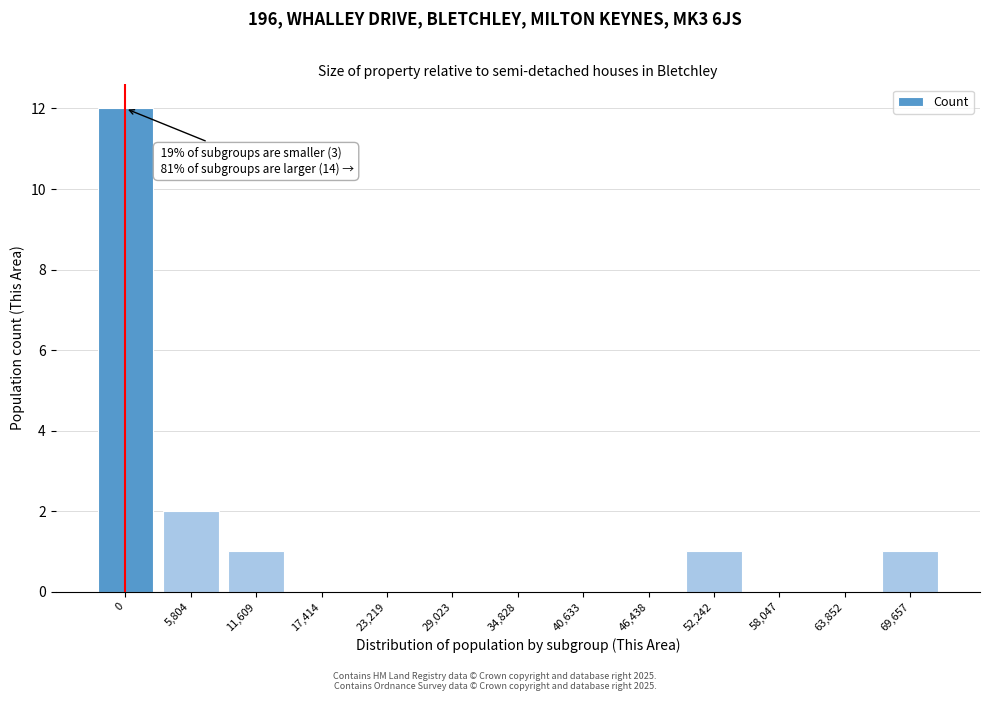

Reading left to right, list all the values displayed in this chart.

0=12	5,804=2	11,609=1	17,414=0	23,219=0	29,023=0	34,828=0	40,633=0	46,438=0	52,242=1	58,047=0	63,852=0	69,657=1